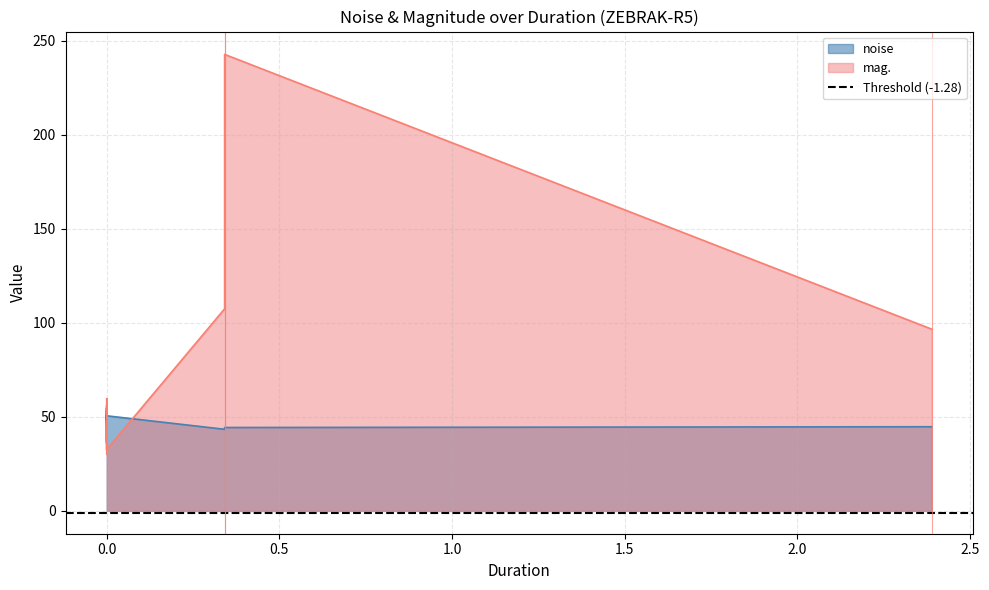

True or false: mag. and noise intersect in this chart.

True